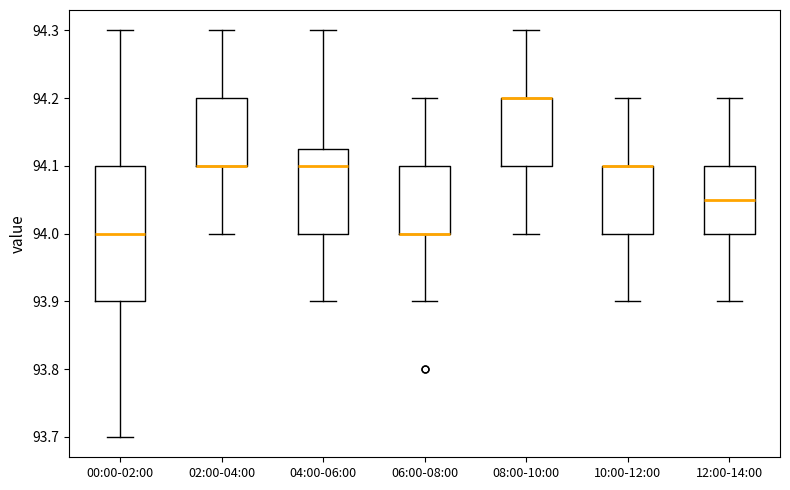

Which box is the tallest, from its lower edge to its upper edge?

00:00-02:00